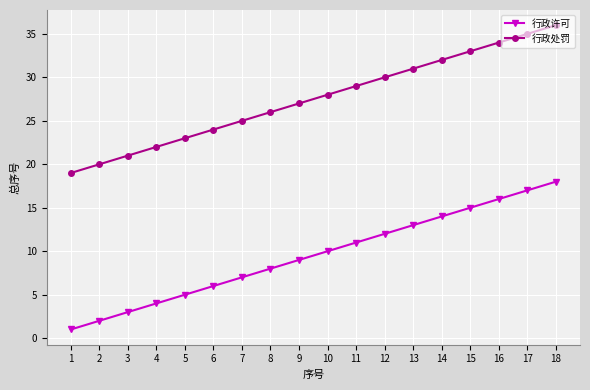

Is it true that 行政处罚 equals 32 at 14?

True